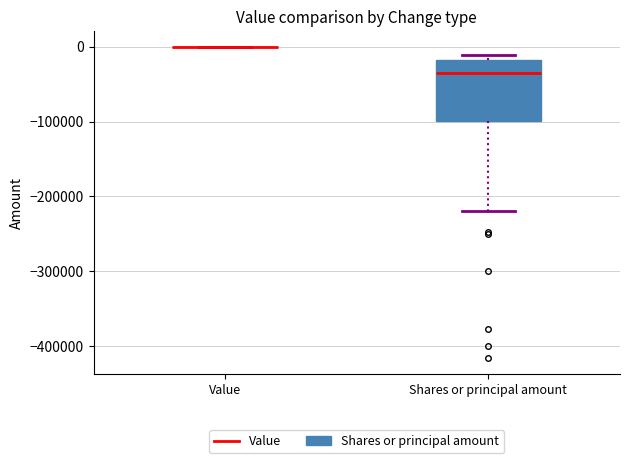

Which box is the tallest, from its lower edge to its upper edge?

Shares or principal amount